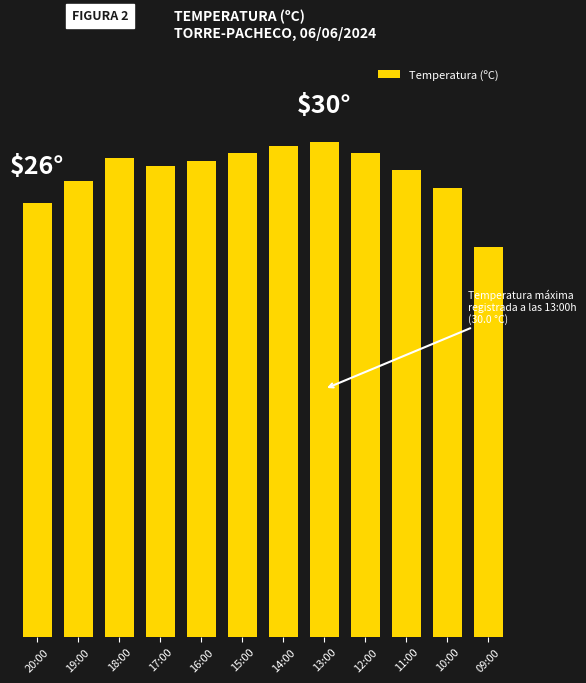

The value at 18:00 is 29.0. True or false?

True